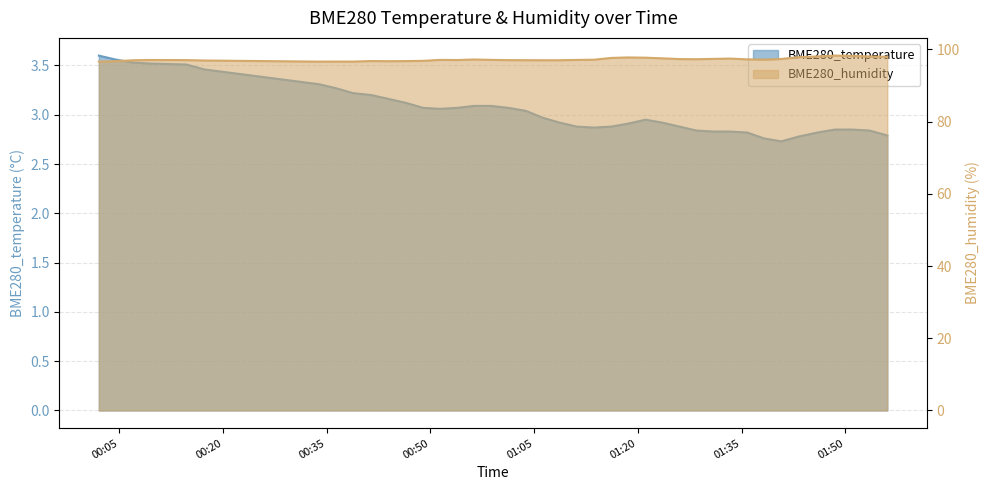

List the labels in order of BME280_temperature value, smallest first.

2022/11/04 01:40:43, 2022/11/04 01:38:15, 2022/11/04 01:43:18, 2022/11/04 01:56:04, 2022/11/04 01:35:48, 2022/11/04 01:45:58, 2022/11/04 01:30:54, 2022/11/04 01:33:20, 2022/11/04 01:28:27, 2022/11/04 01:53:30, 2022/11/04 01:48:29, 2022/11/04 01:50:55, 2022/11/04 01:13:38, 2022/11/04 01:11:10, 2022/11/04 01:16:07, 2022/11/04 01:26:00, 2022/11/04 01:18:34, 2022/11/04 01:08:41, 2022/11/04 01:23:33, 2022/11/04 01:21:06, 2022/11/04 01:06:14, 2022/11/04 01:03:47, 2022/11/04 00:51:24, 2022/11/04 00:48:56, 2022/11/04 00:53:51, 2022/11/04 01:01:16, 2022/11/04 00:56:18, 2022/11/04 00:58:45, 2022/11/04 00:46:30, 2022/11/04 00:43:59, 2022/11/04 00:41:26, 2022/11/04 00:38:46, 2022/11/04 00:36:19, 2022/11/04 00:33:52, 2022/11/04 00:17:18, 2022/11/04 00:14:41, 2022/11/04 00:09:27, 2022/11/04 00:06:56, 2022/11/04 00:04:29, 2022/11/04 00:02:02